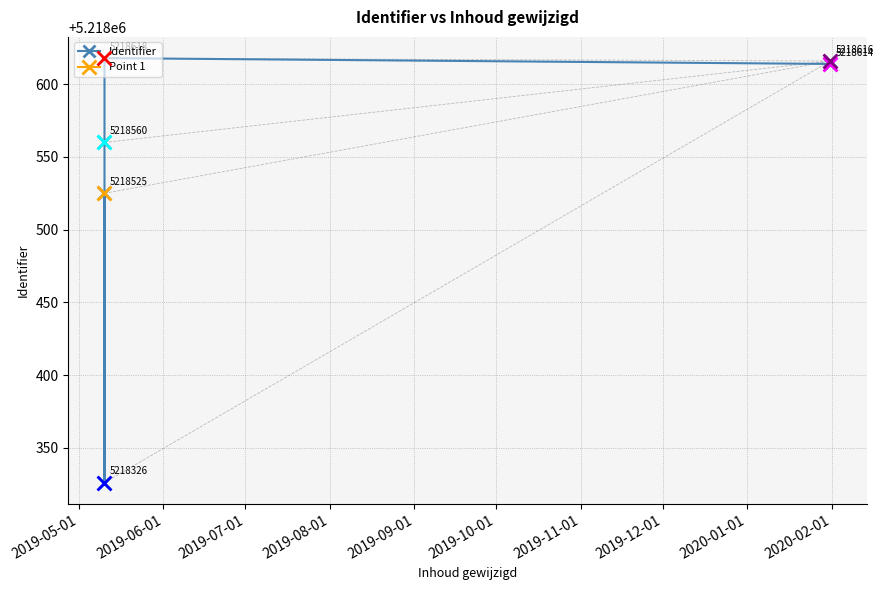

What is the value of the Identifier point at the 6th from the left?

5218616